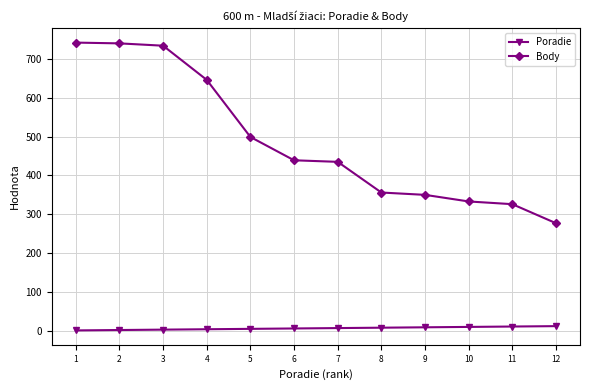

Which series has the largest total across all categories?

Body